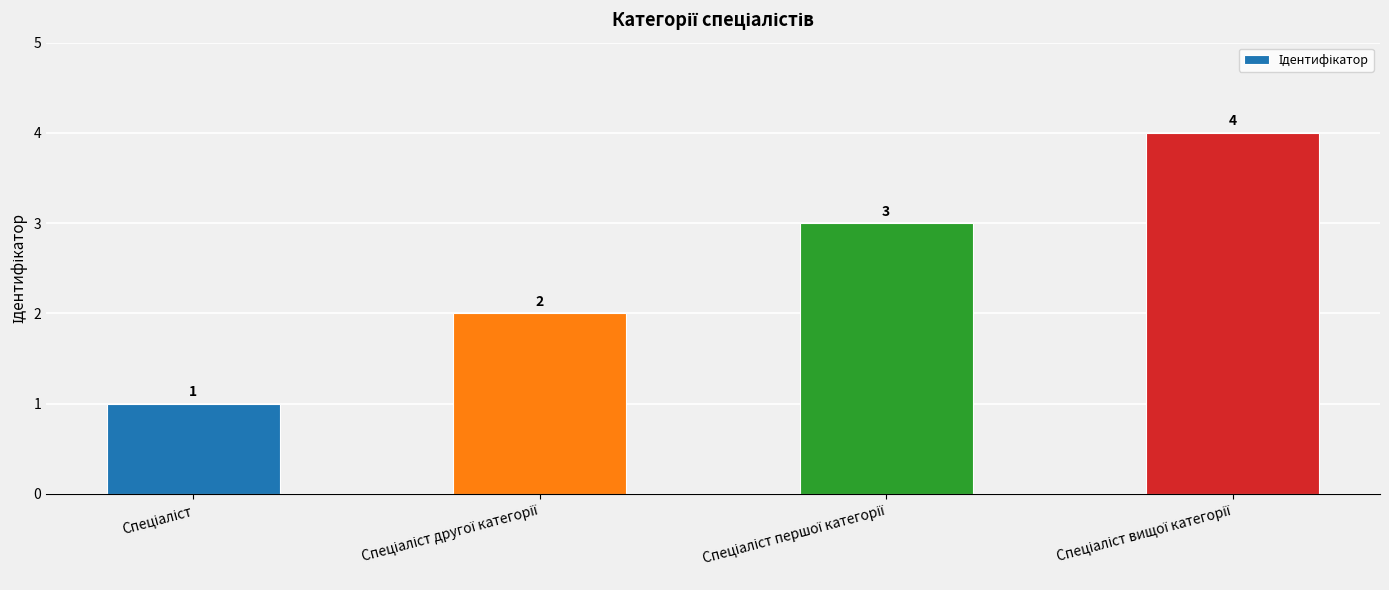

How many values are between 2 and 4?

3